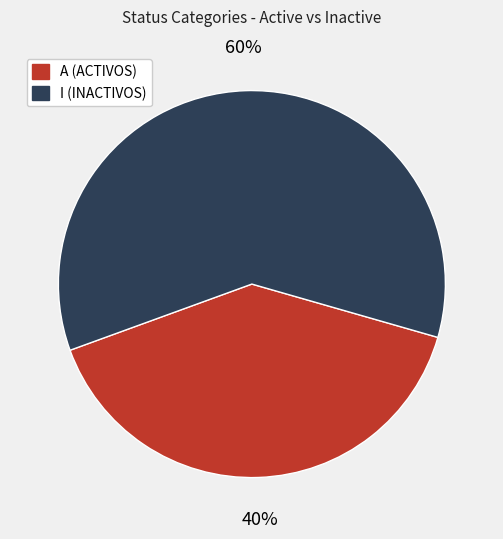

True or false: A (ACTIVOS) accounts for 40% of the total.

True